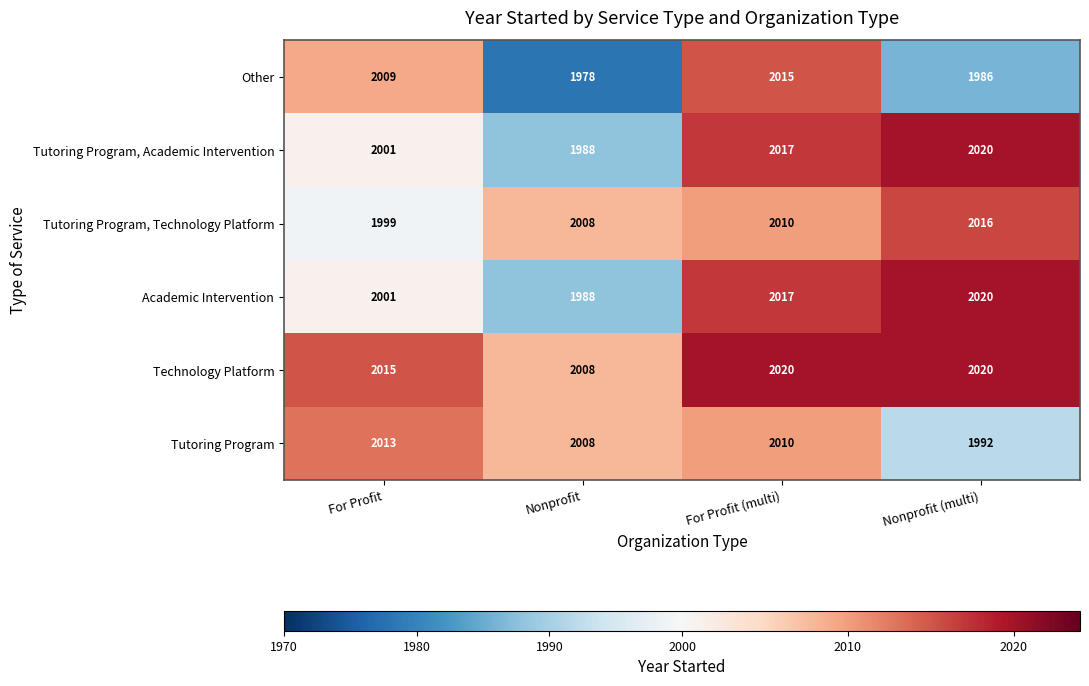

What is the approximate value of Academic Intervention at Nonprofit, to the nearest 5?

1990